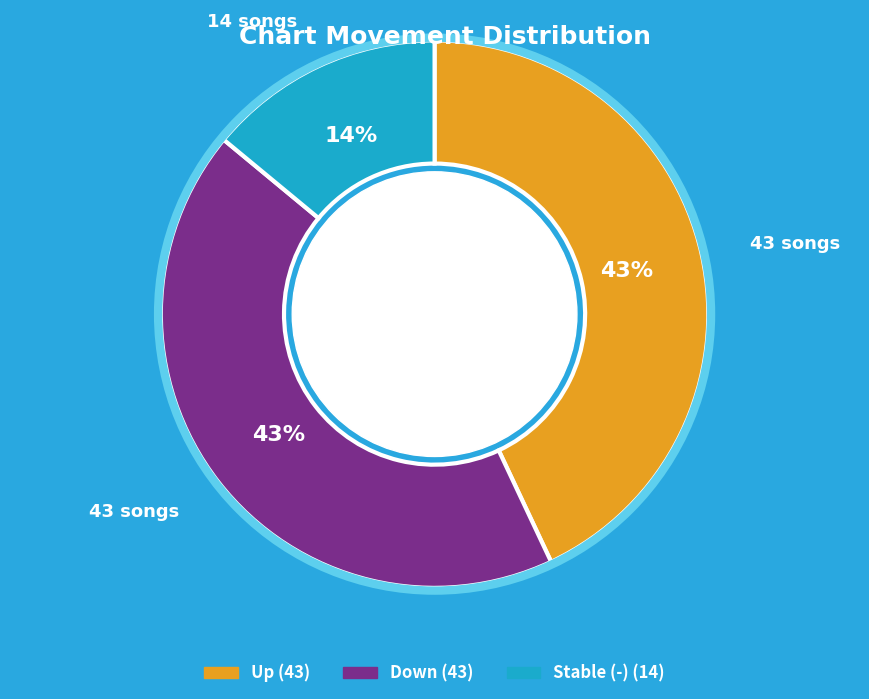

Count the number of slices in the pie.

3